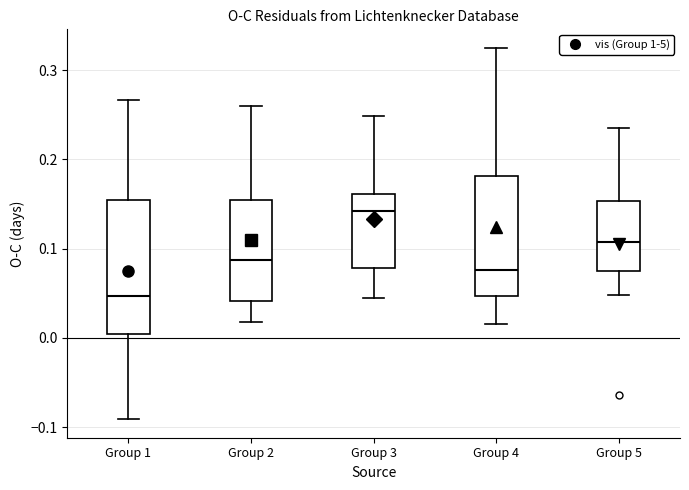

Which box has the lowest median line?

Group 1